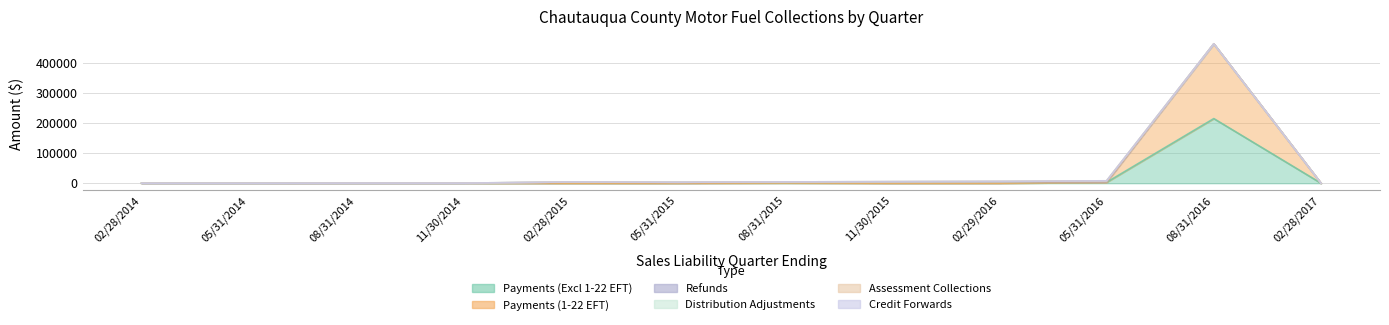

In Payments (1-22 EFT), how many points are higher than both neighbors (excluding endpoints)?

1